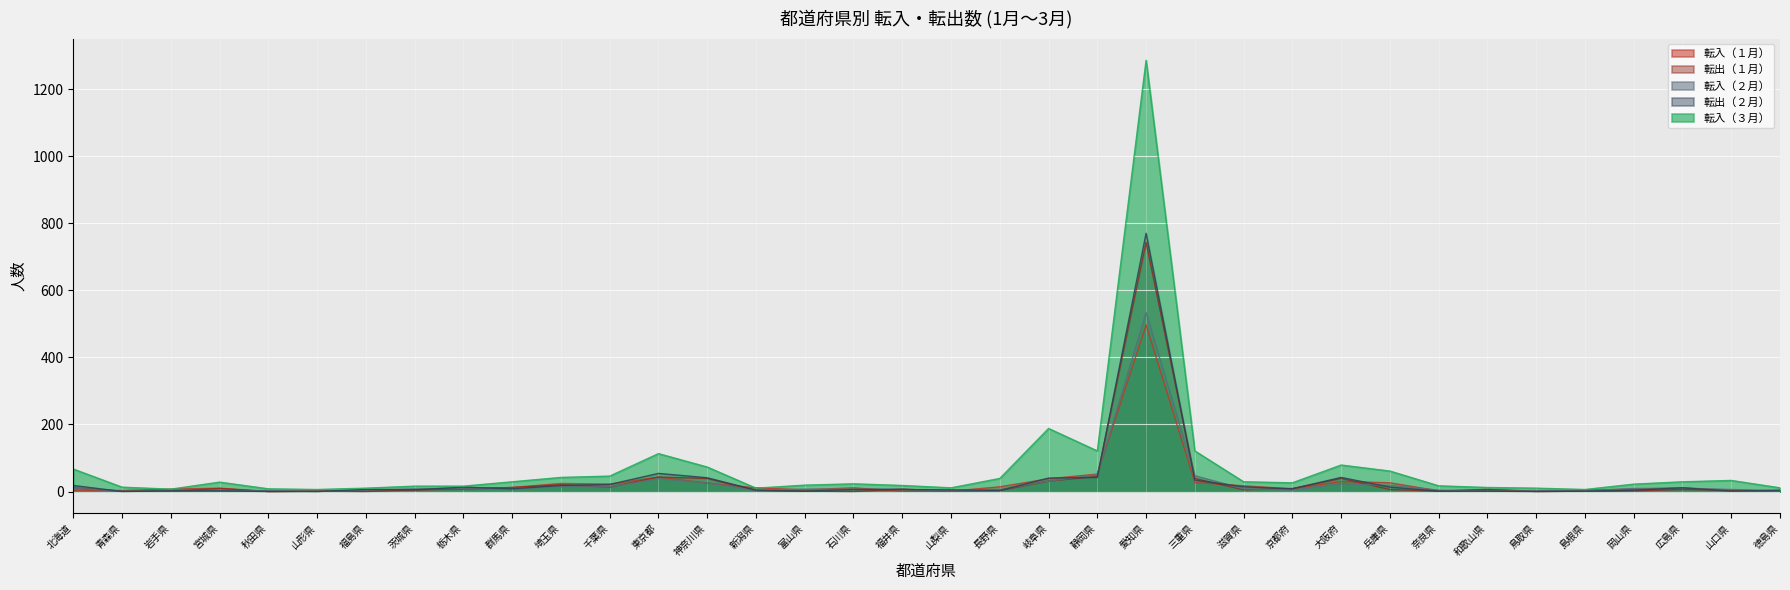

How many values in 転出（１月） are above zero?

32